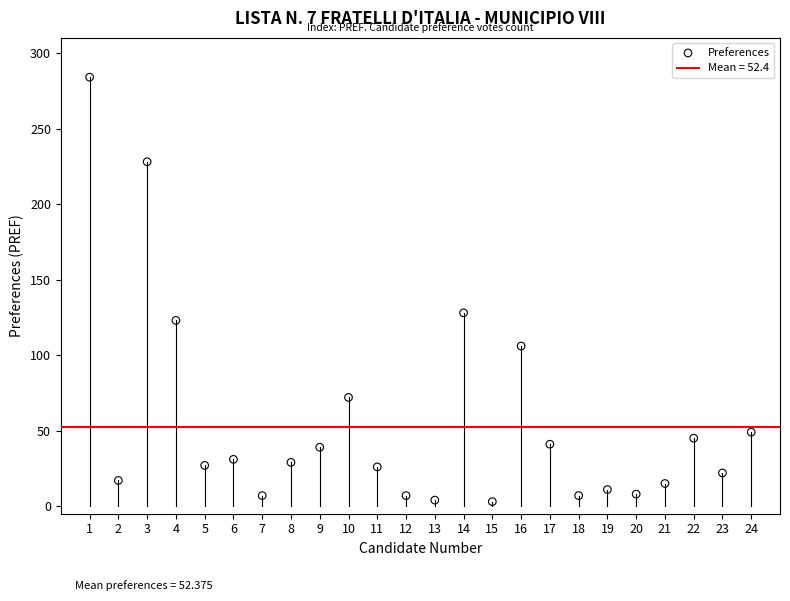

What Y value in the scatter plot is closest to 143?

128